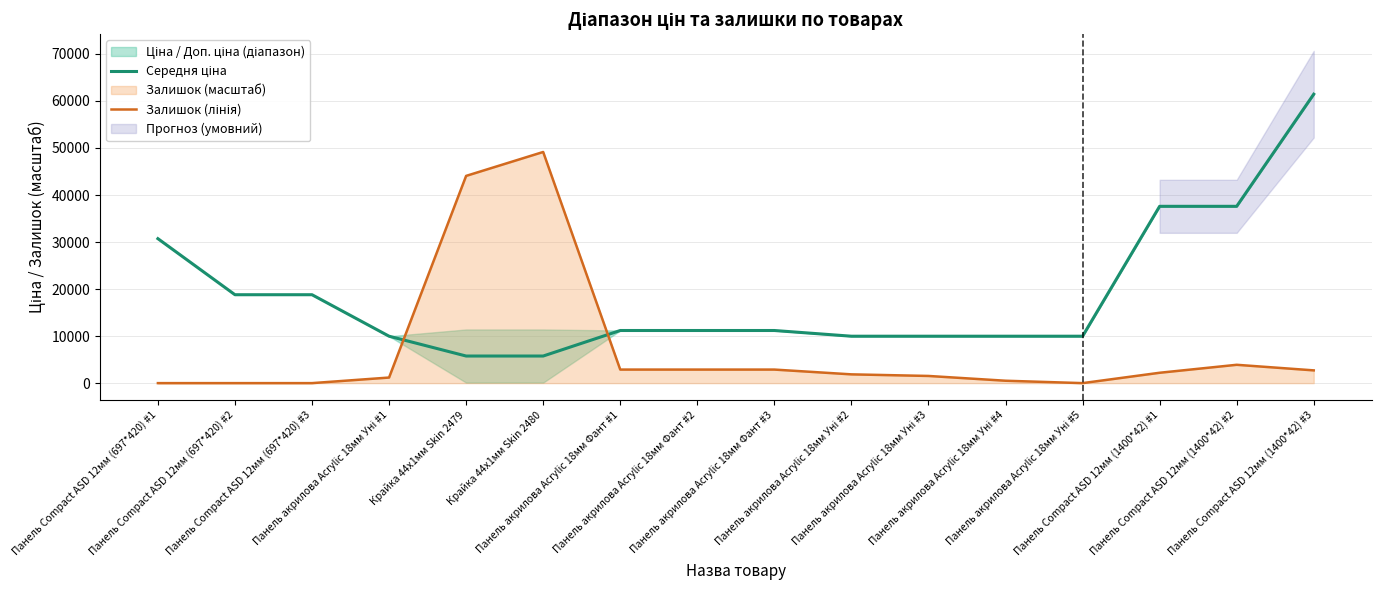

How many times do Залишок (лінія) and Середня ціна cross each other?

2